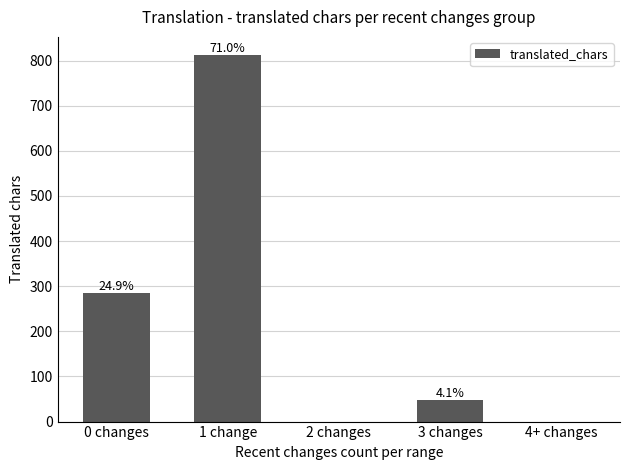

At which category does the chart reach its peak across all series?

1 change